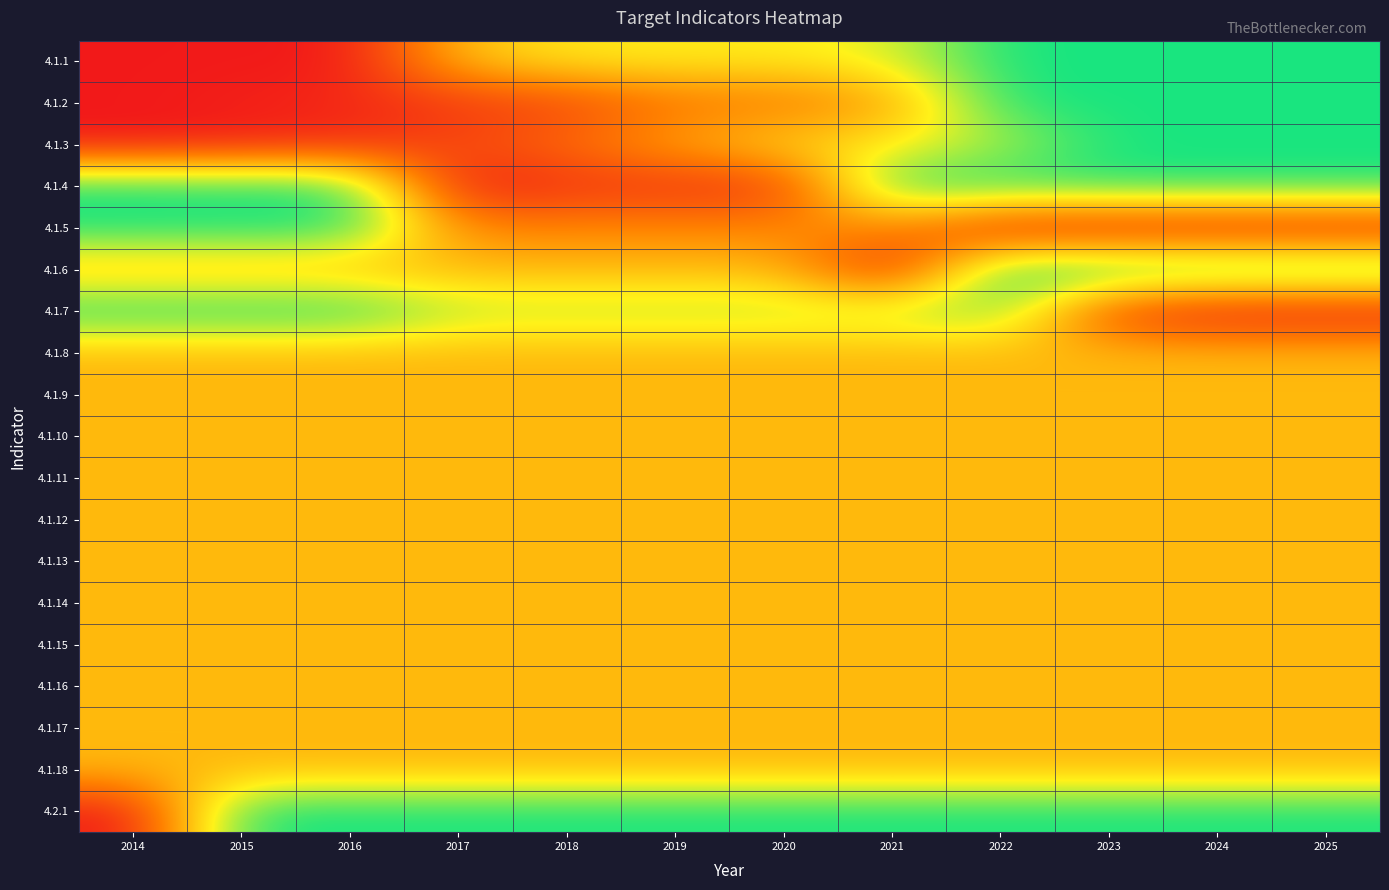

How many distinct data groups are displayed?

19